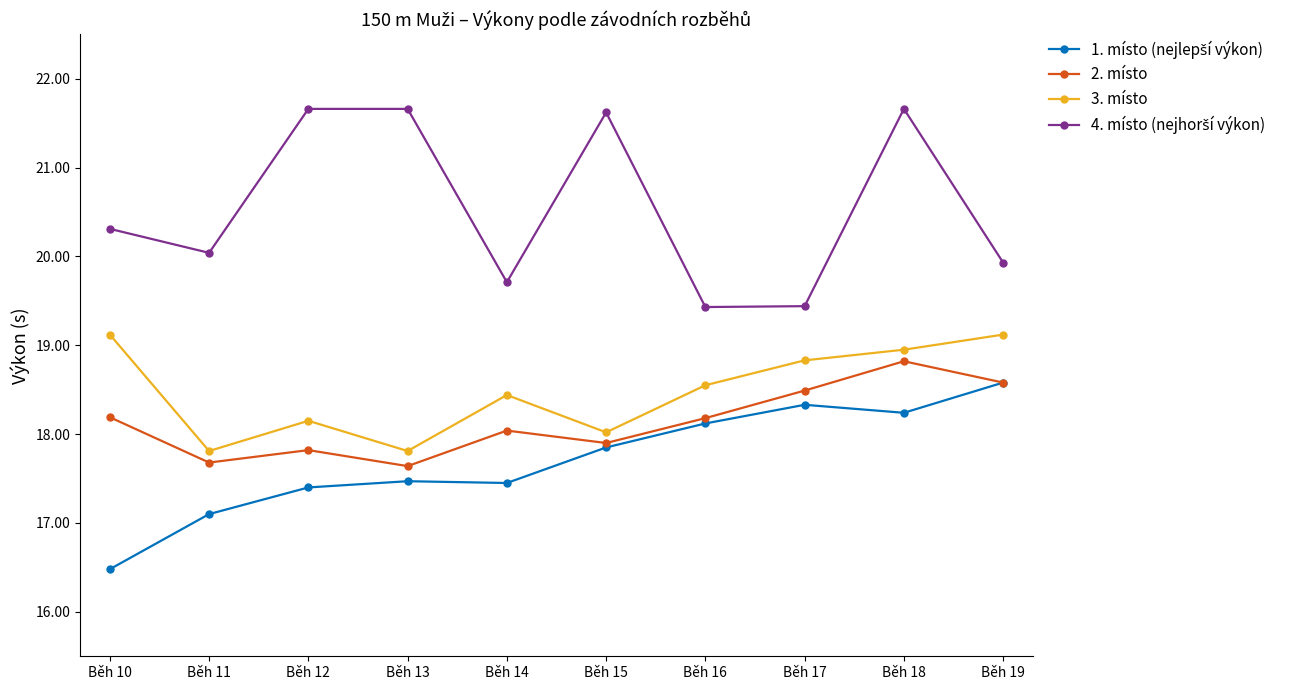

Which label corresponds to the smallest value in the chart?

Běh 10